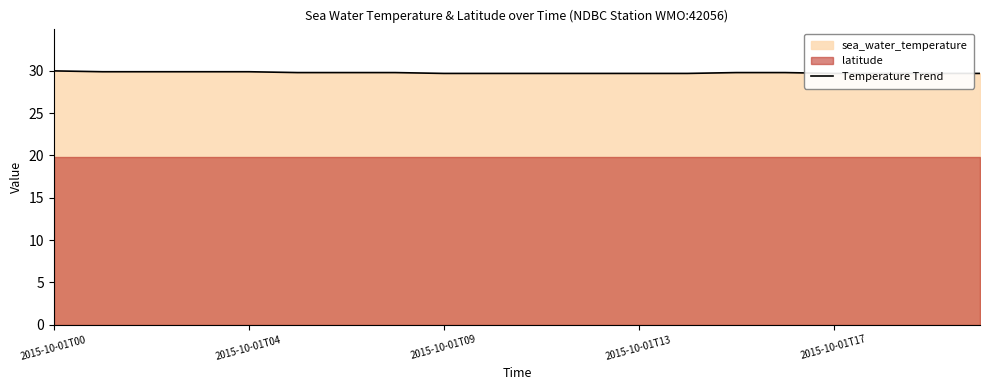

What position from the right is 15?

5